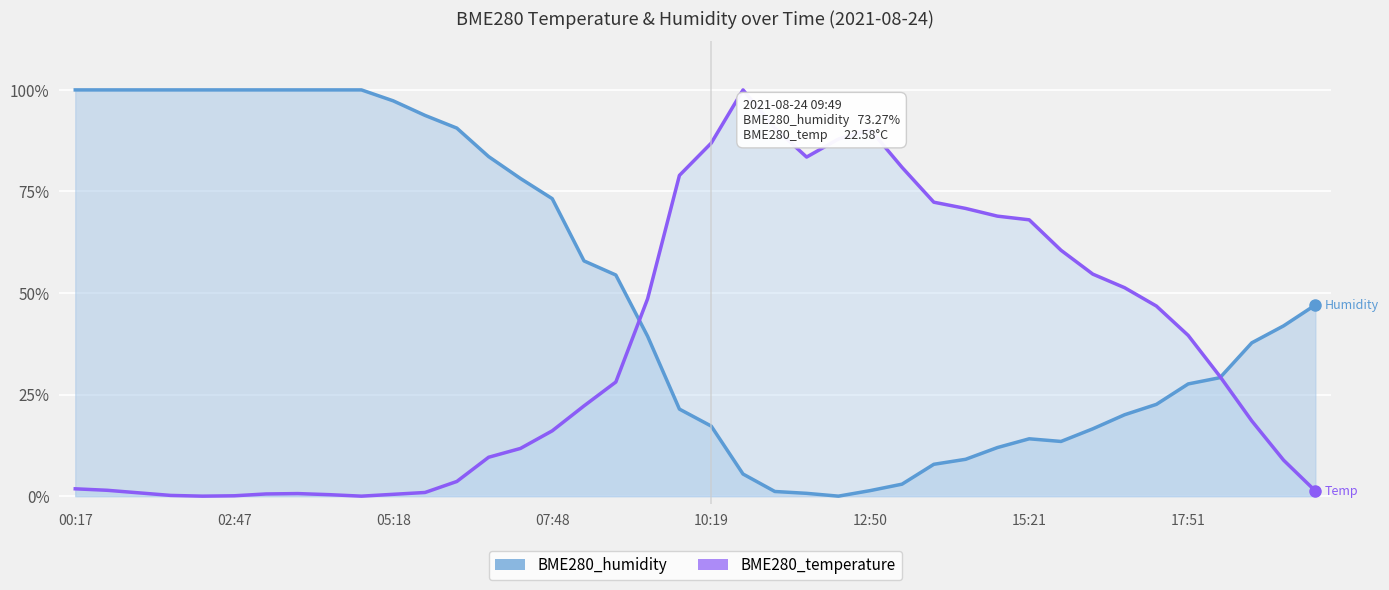

How many categories are shown in the chart?

40